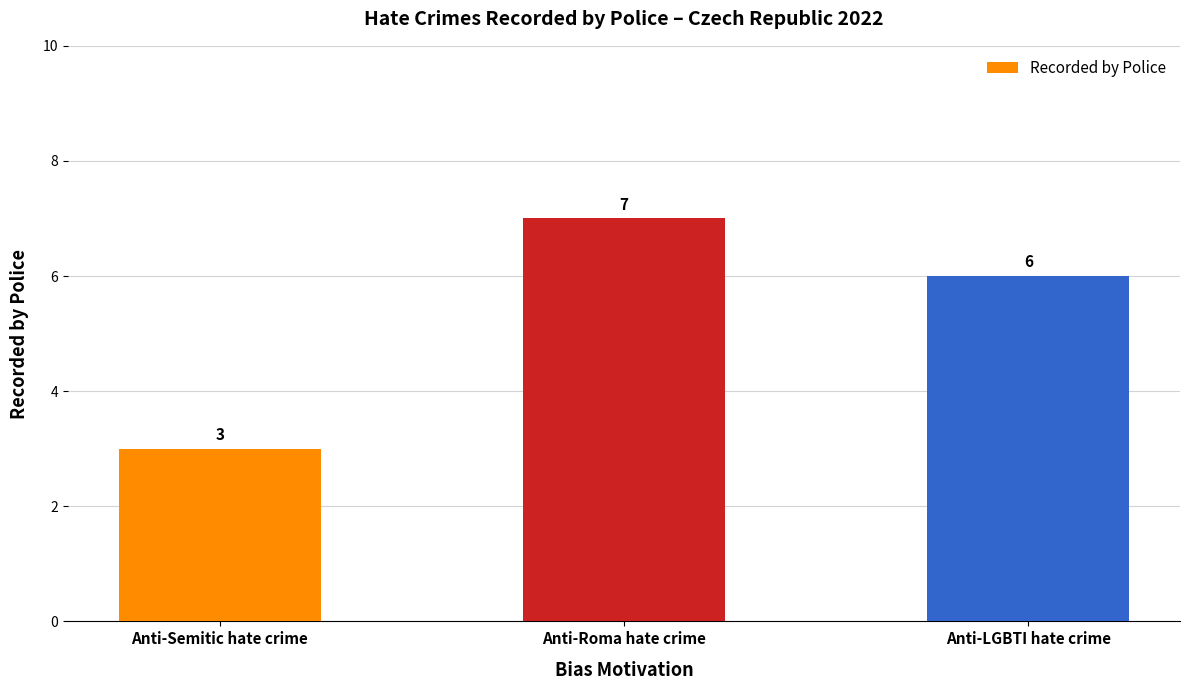

What is the value of the 2nd bar from the left?

7